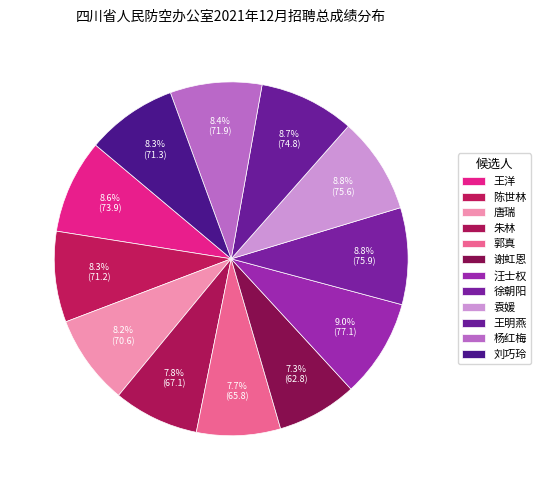

How many segments does this pie chart have?

12